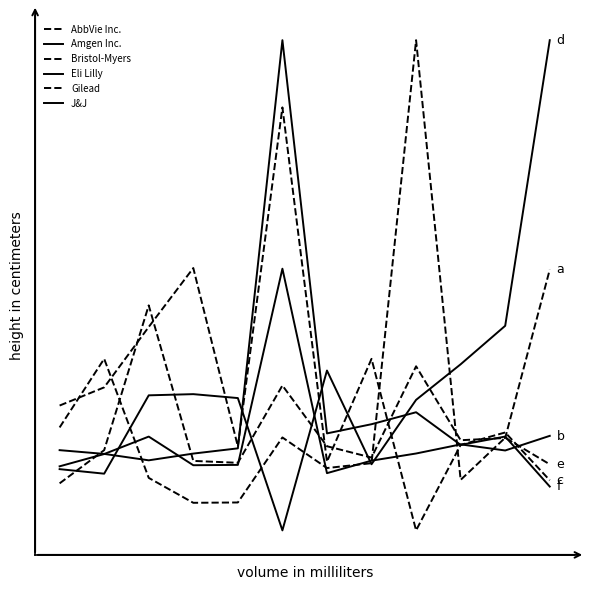

Does the chart display data point markers on the line(s)?

No